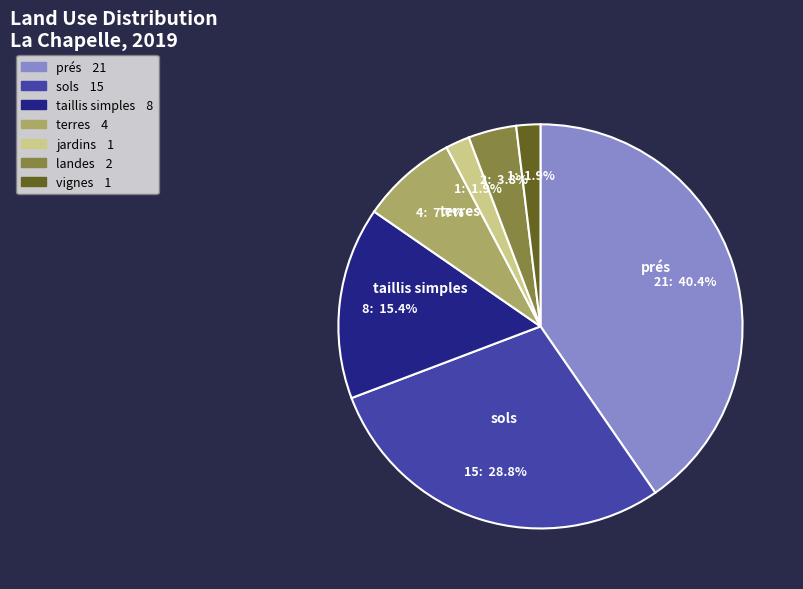

Is there a majority slice in this chart?

No